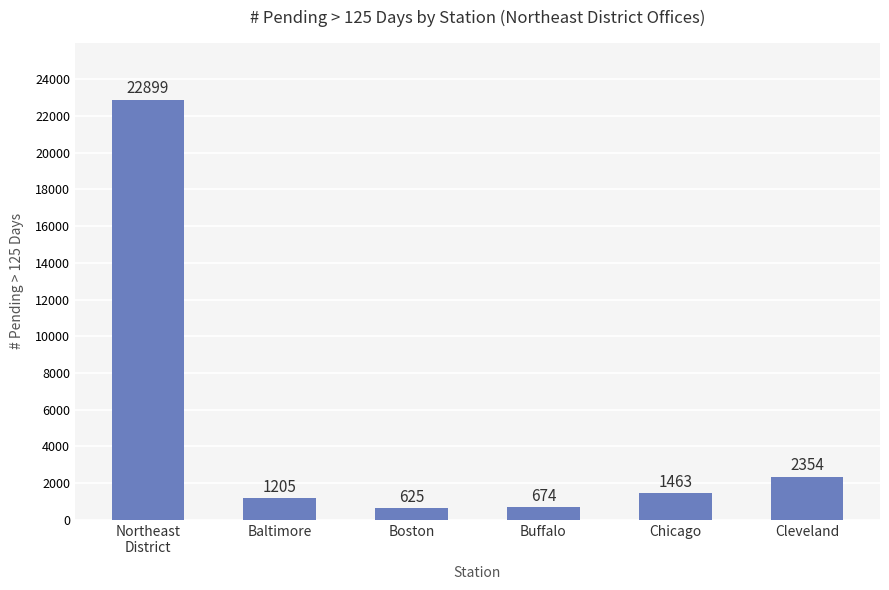

Reading right to left, what are all the values shown in this chart?

2354	1463	674	625	1205	22899